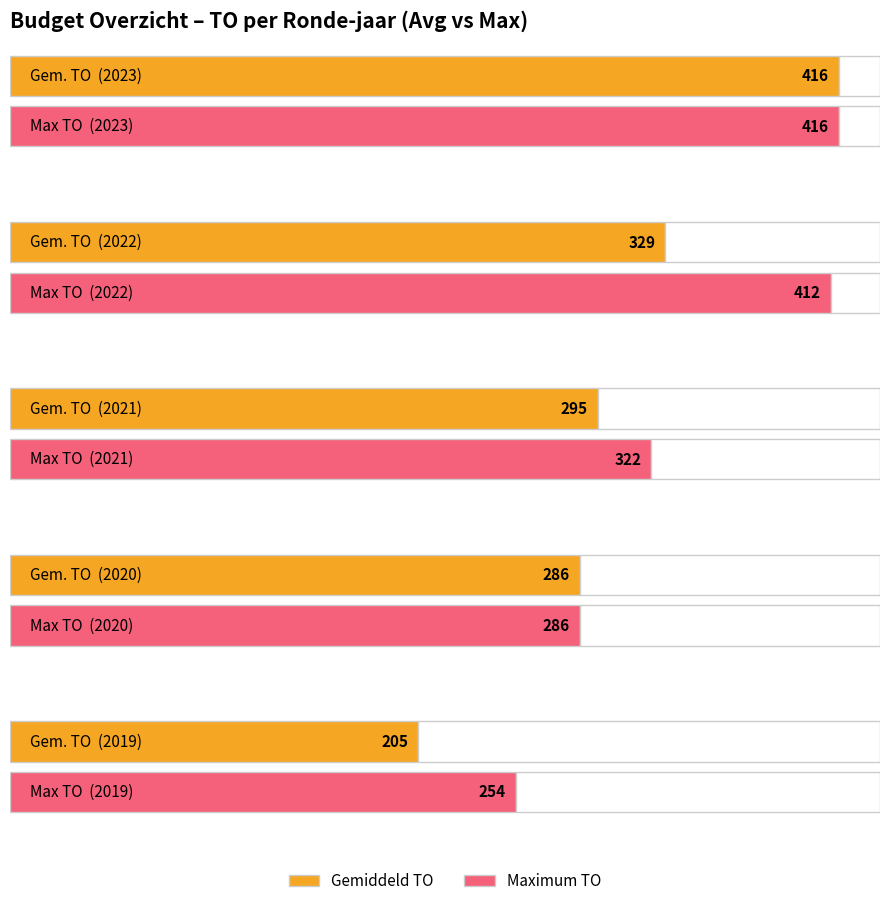

What is the difference between the TO values at 2020 2de aanpassing ontwerp and 2021 uitvoering?

36